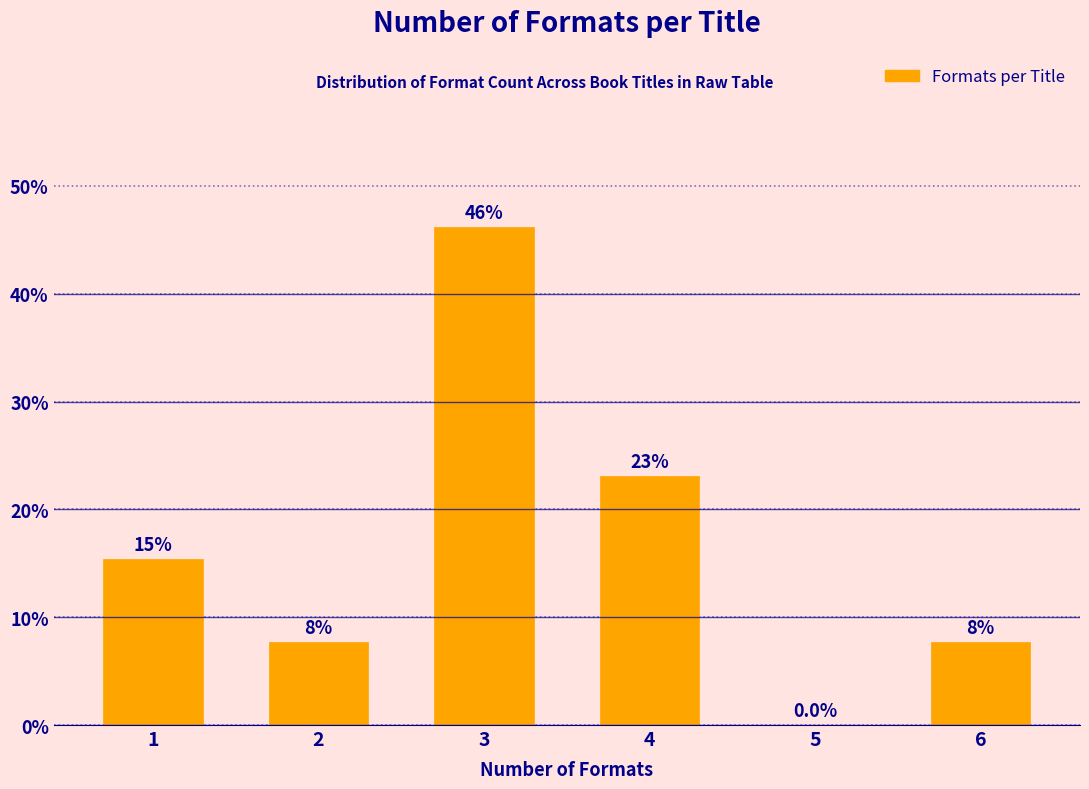

Reading left to right, extract all data points from this chart.

1=15.4	2=7.7	3=46.2	4=23.1	5=0.0	6=7.7